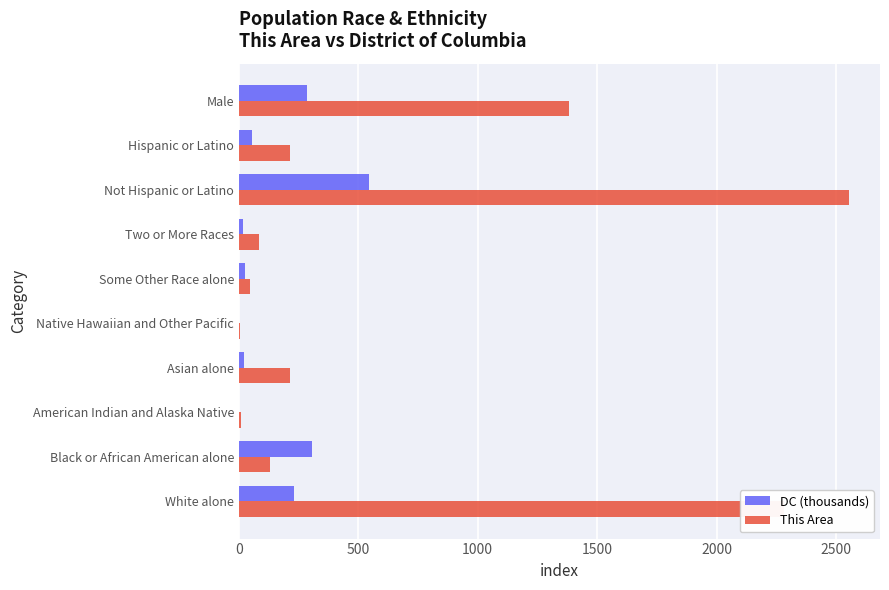

Which label corresponds to the largest value in the chart?

Not Hispanic or Latino